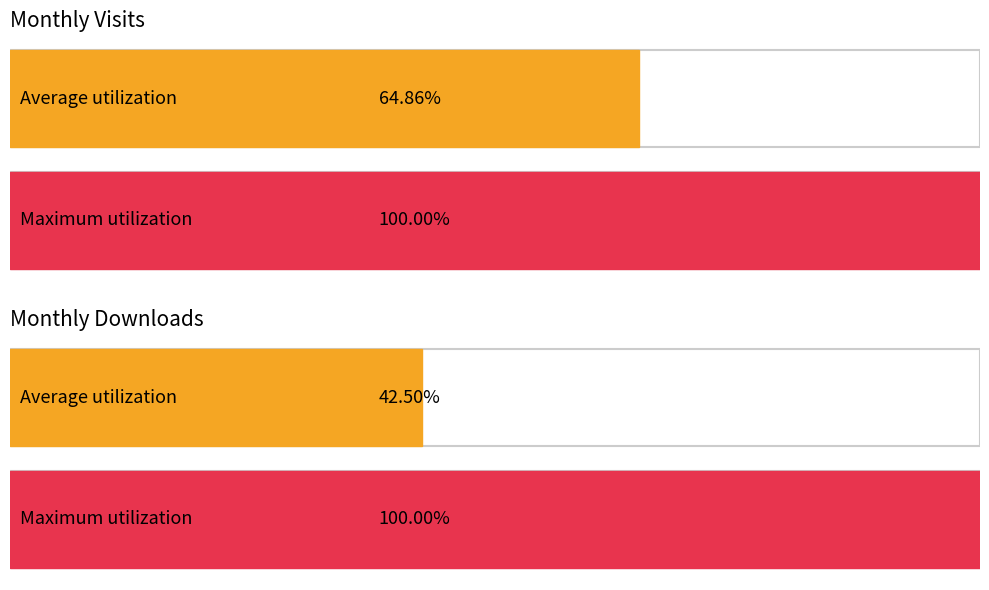

True or false: monthly_download_resource has a value of 2 at 2022-09.

False